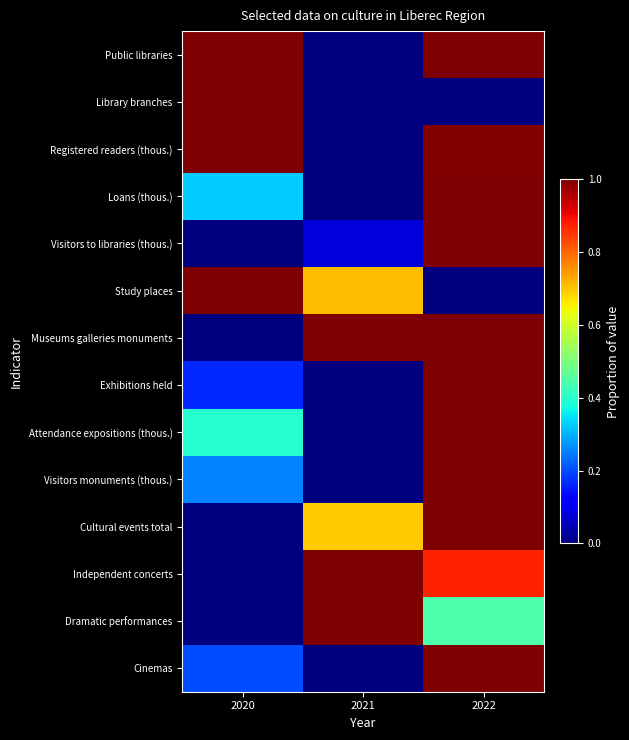

At 2022, list the series in order from largest to smallest.

Visitors to libraries (thous.), Loans (thous.), Cultural events total, Attendance expositions (thous.), Exhibitions held, Visitors monuments (thous.), Cinemas, Public libraries, Museums galleries monuments, Registered readers (thous.), Independent concerts, Dramatic performances, Library branches, Study places